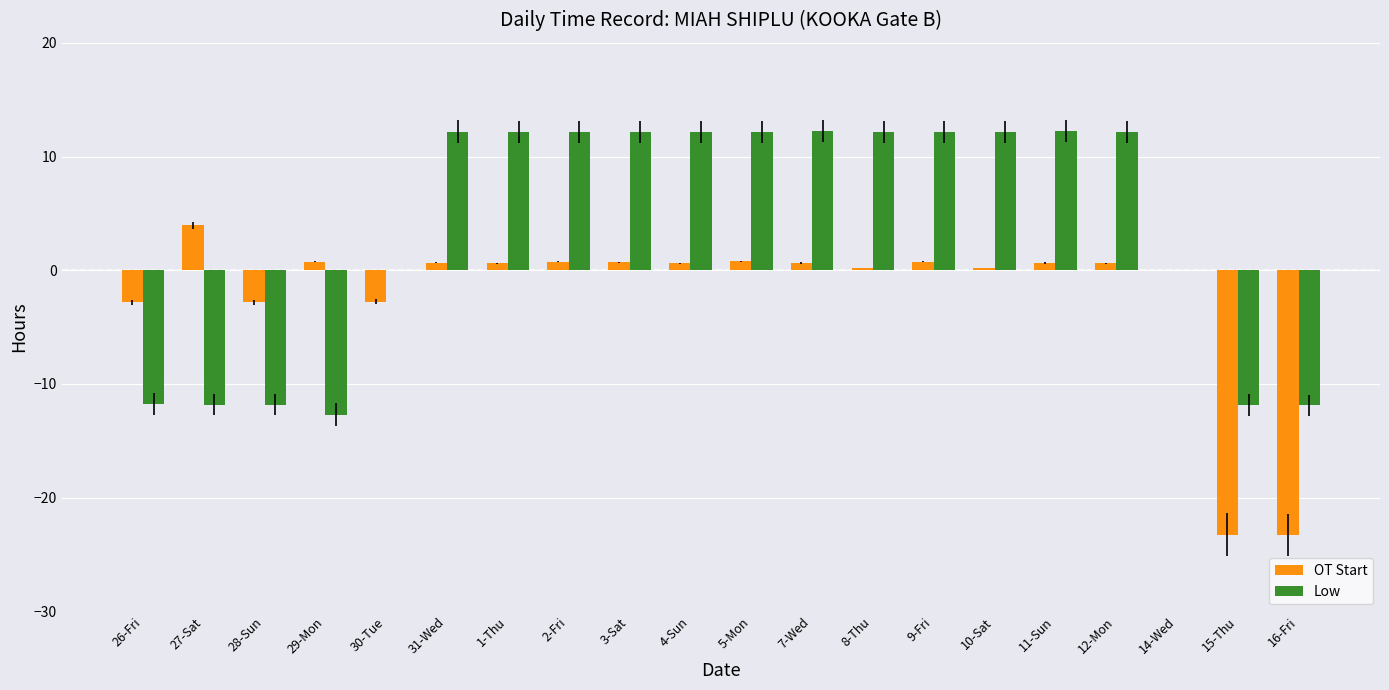

Which series has the largest total across all categories?

Low